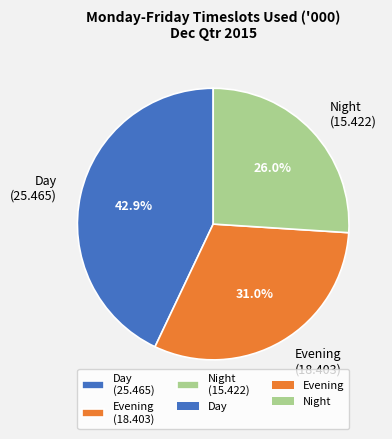

Which category has the smallest portion of the pie?

Night